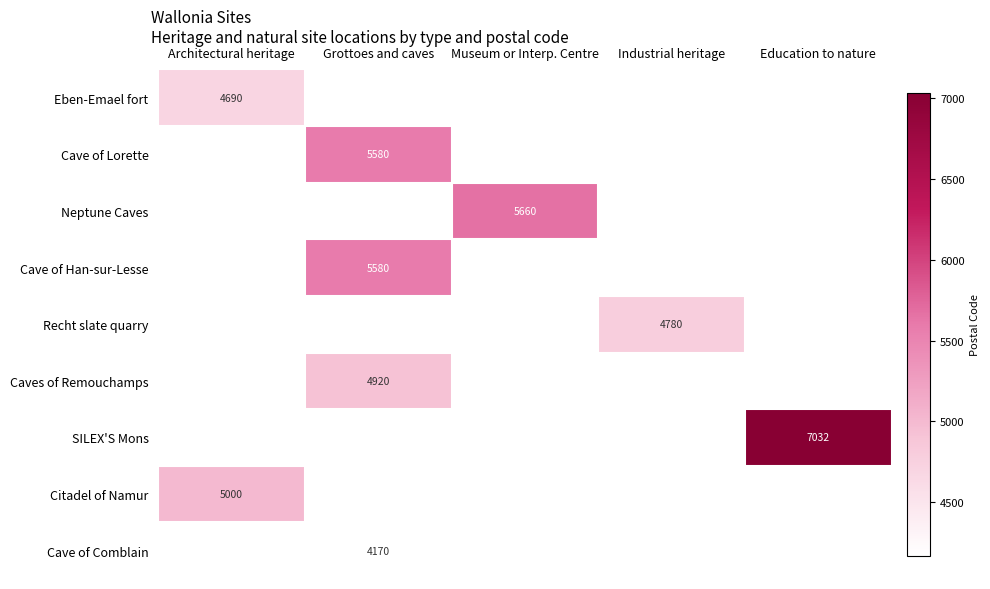

At which category does the chart reach its minimum across all series?

Grottoes and caves